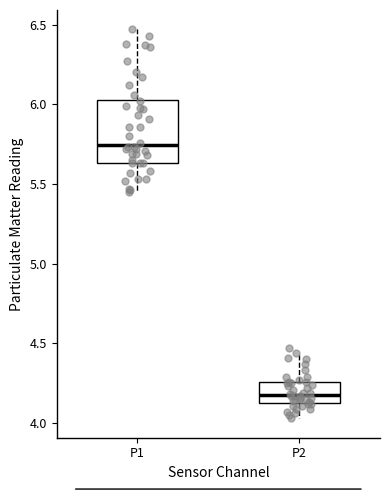

Where does the upper whisker of the box for P1 end on the y-axis? The values are not printed on the chart, so give them approximately, as read against the axis.

6.45